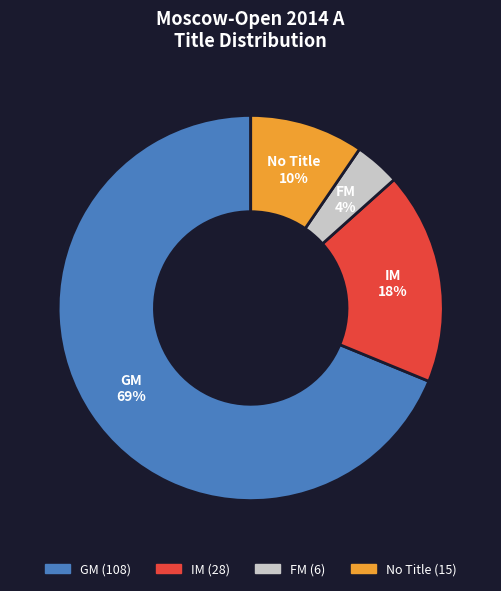

To the nearest percent, what is the average slice percentage?

25%